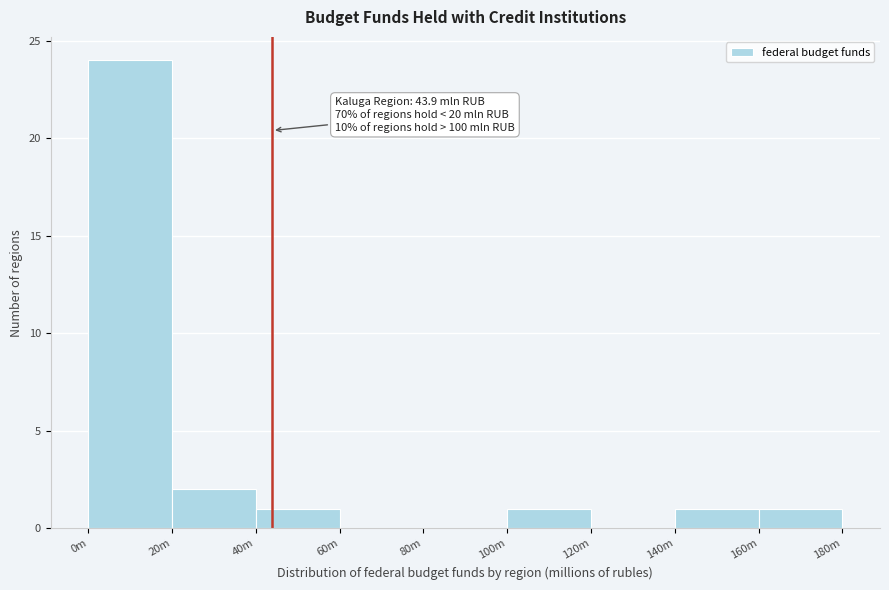

Reading left to right, list all the values displayed in this chart.

0m=24	20m=2	40m=1	60m=0	80m=0	100m=1	120m=0	140m=1	160m=1